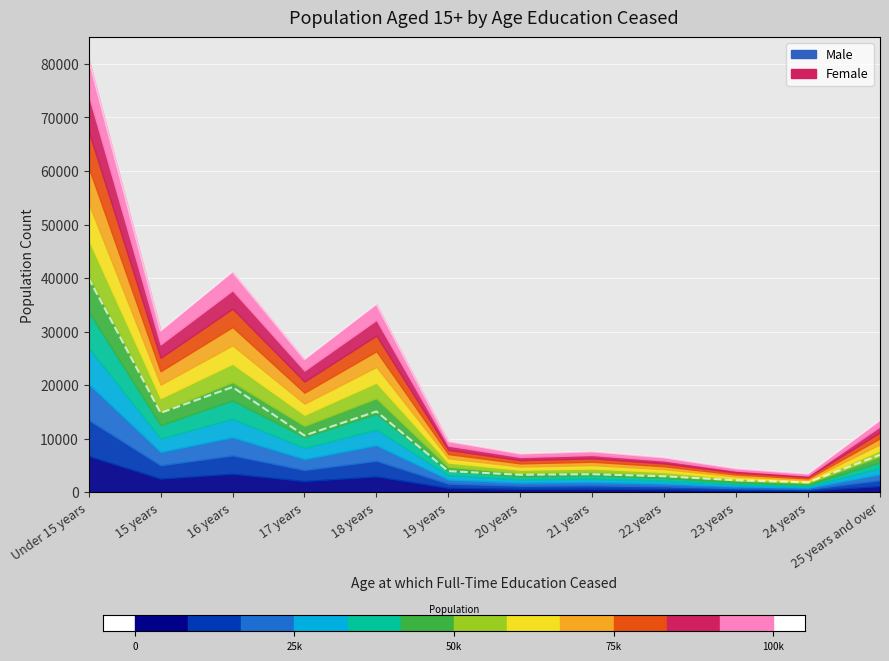

Is the value of Female at 18 years greater than the value of Male at 25 years and over?

Yes